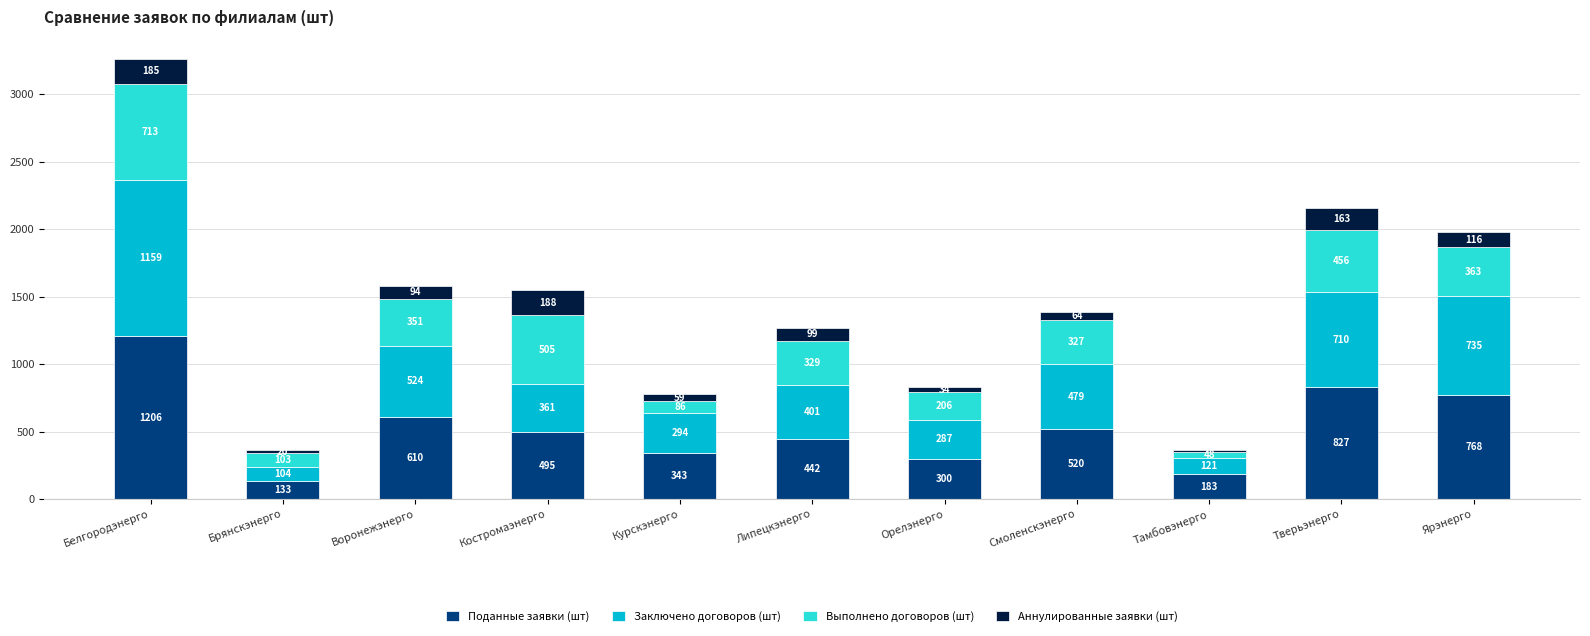

What is the total value across all series at Курскэнерго?

782